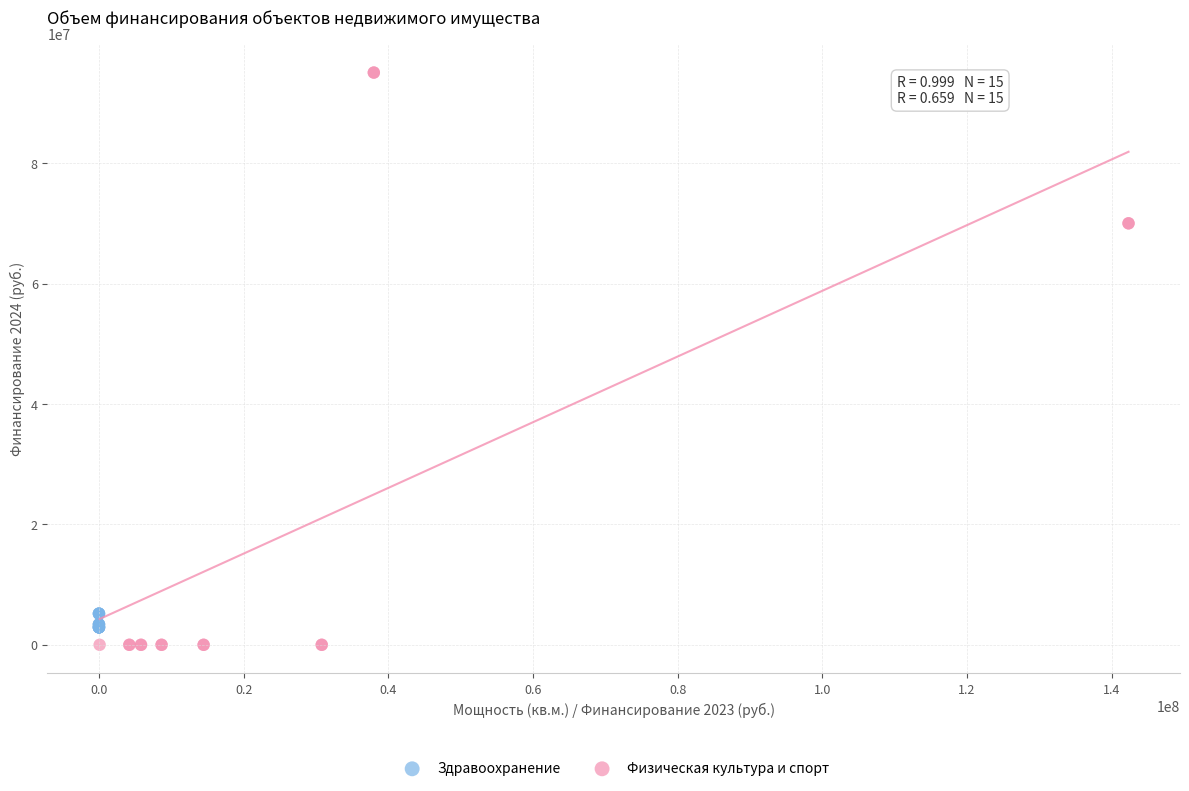

Which series has the largest Y range (max minus min)?

Физическая культура и спорт